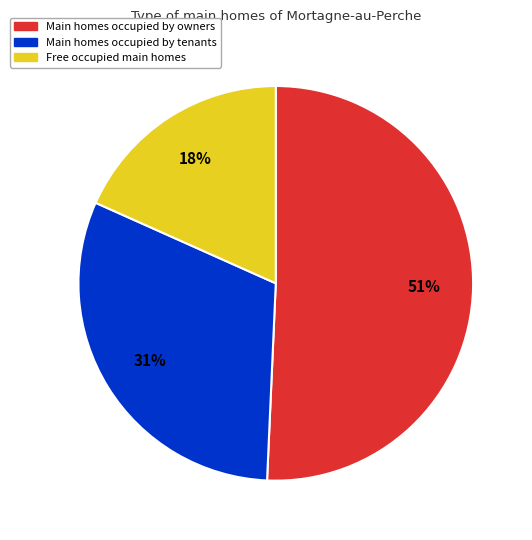

How many slices are in this pie chart?

3